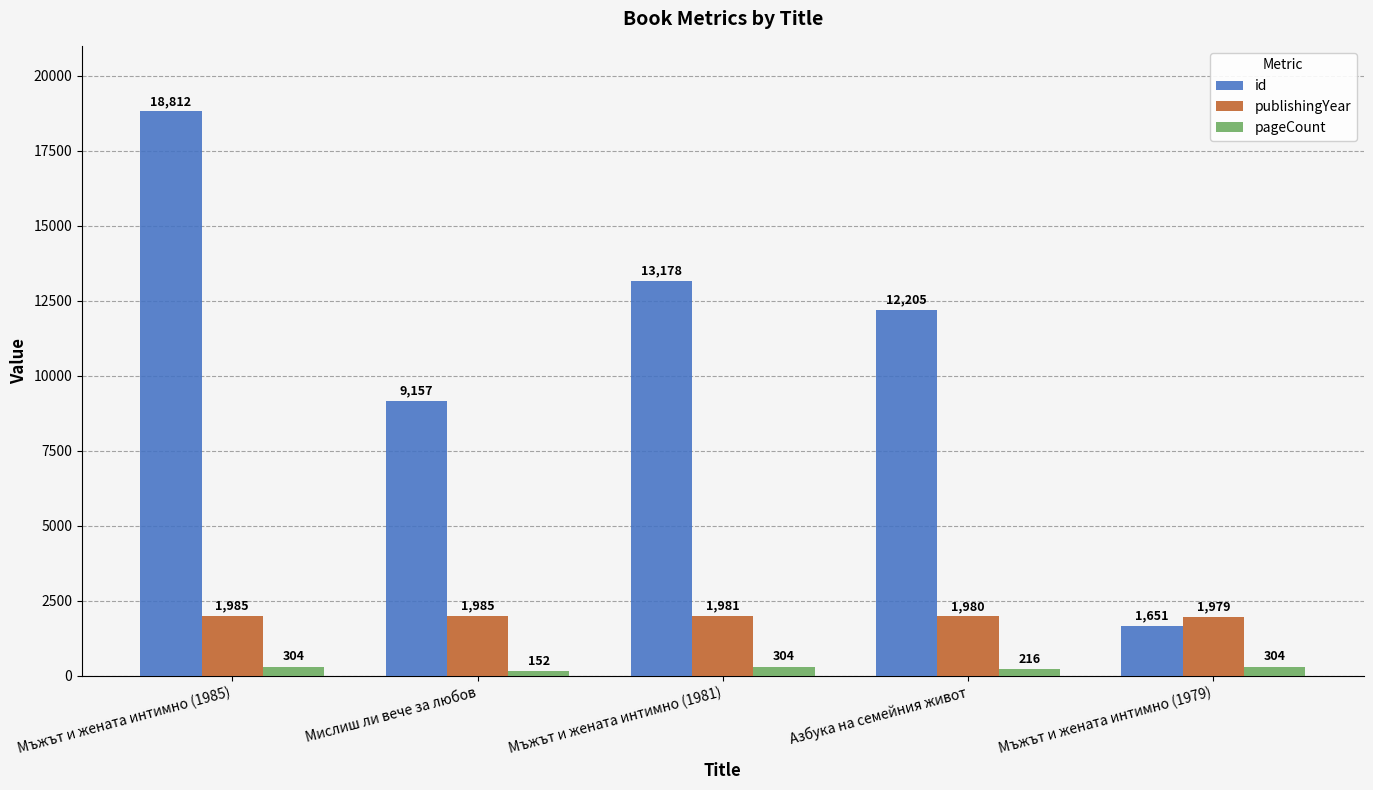

Which series has the widest spread of values?

id